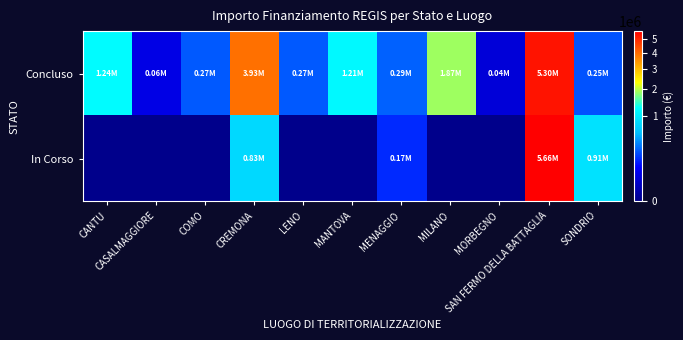

List the series in order of their overall mean, lowest first.

In Corso, Concluso